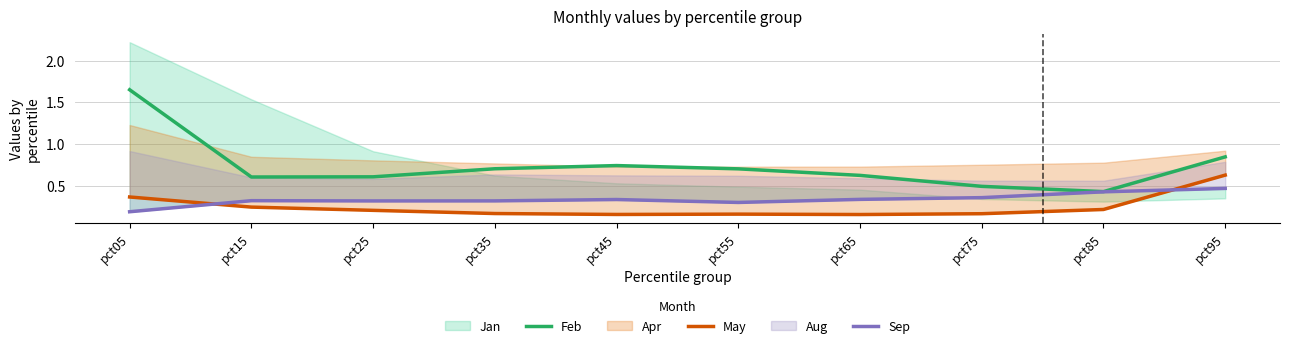

What is the average value of the Feb series?

0.7